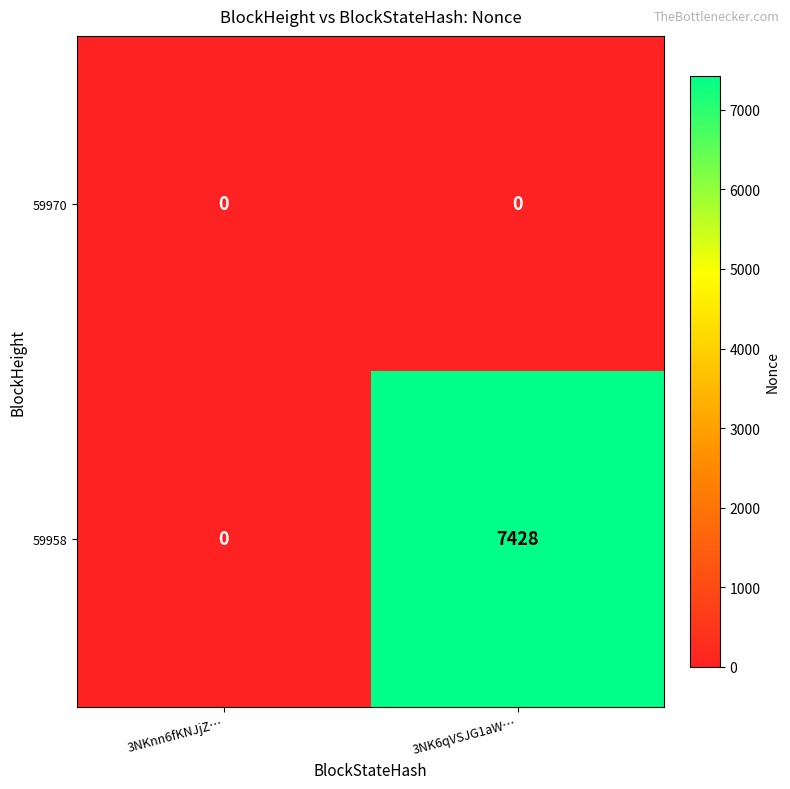

Reading right to left, what are all the values shown in this chart?

59970: 0	0
59958: 7428	0